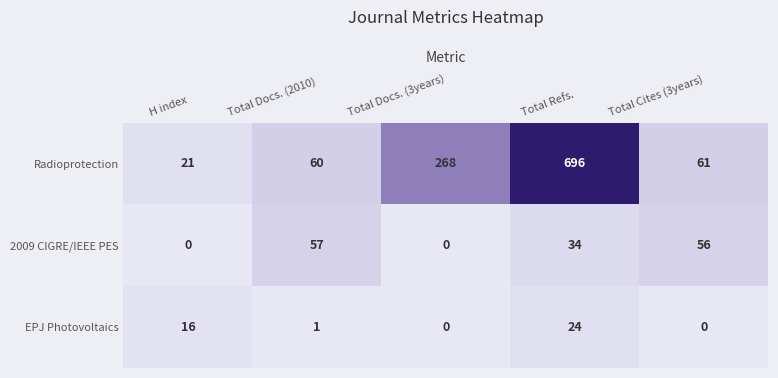

What is the maximum value shown in the chart?

696